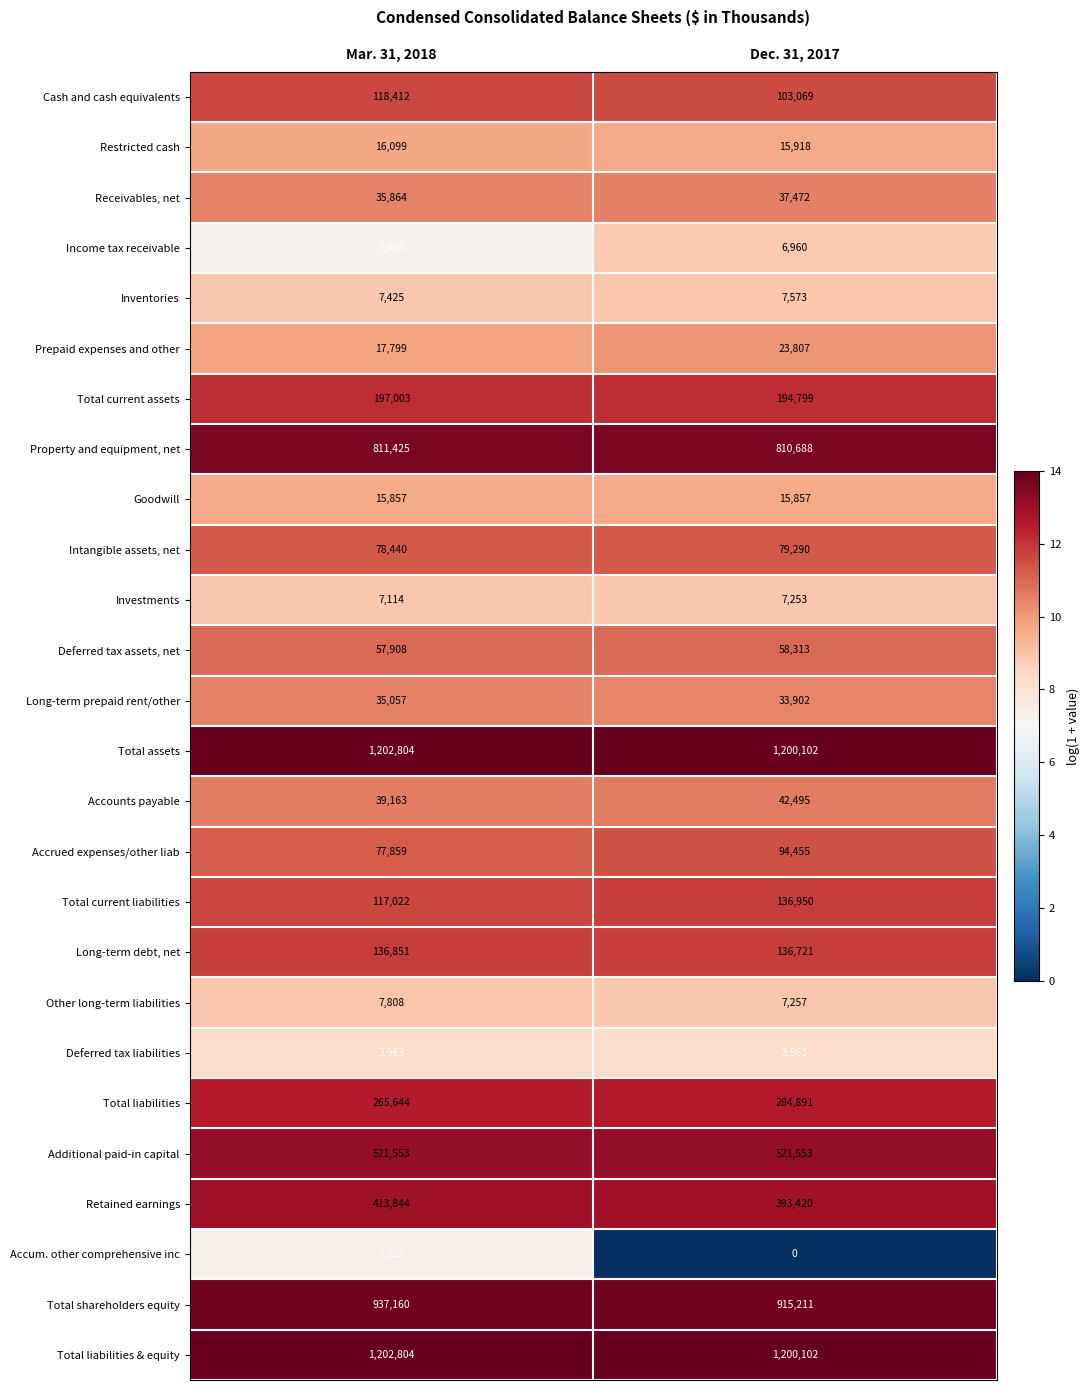

How many series are shown in this chart?

26